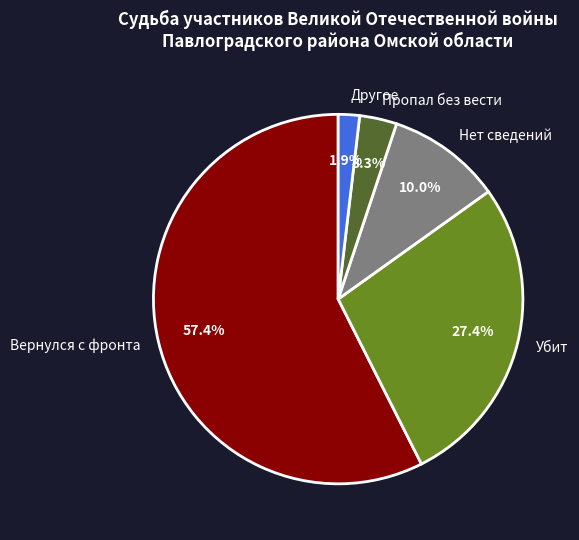

Which slice is the largest?

Вернулся с фронта